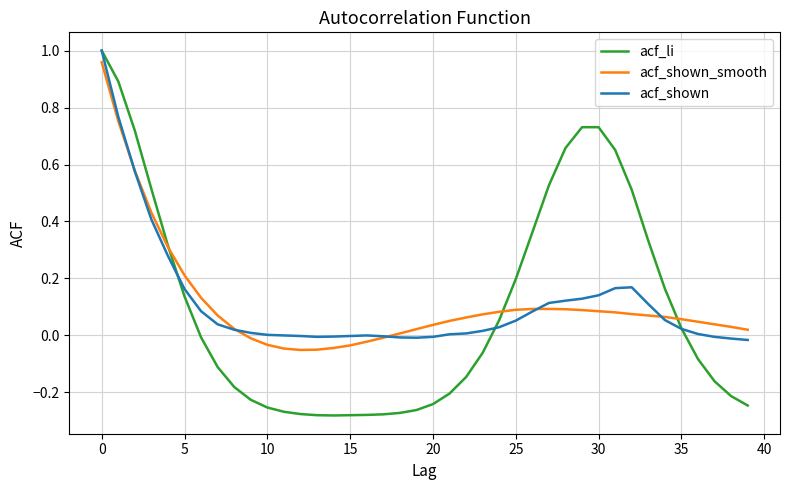

Which series has the largest range (max minus min)?

acf_li